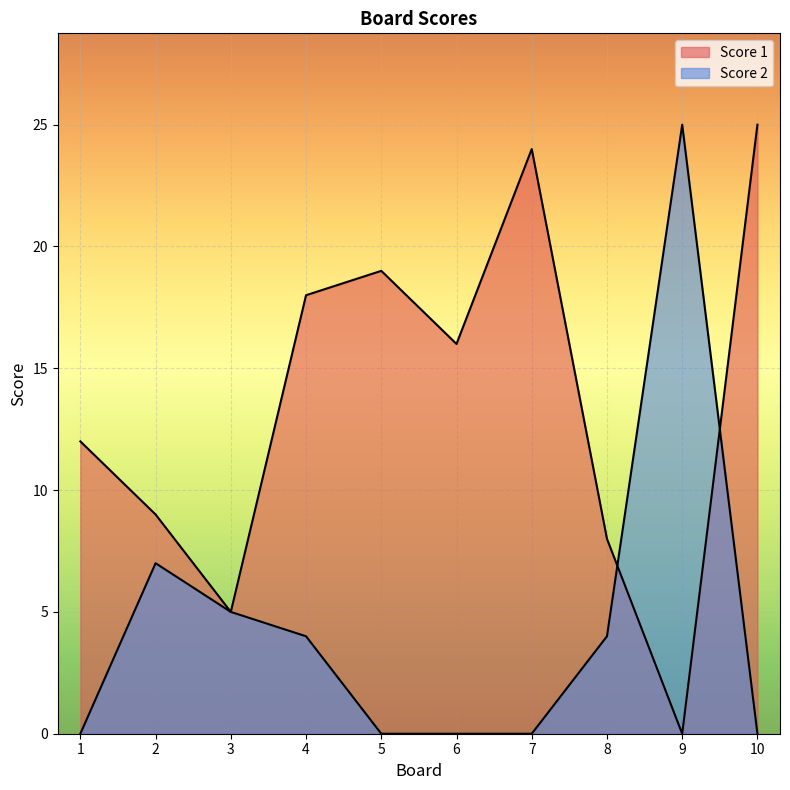

What is the value of the Score 2 point at the 2nd from the left?

7